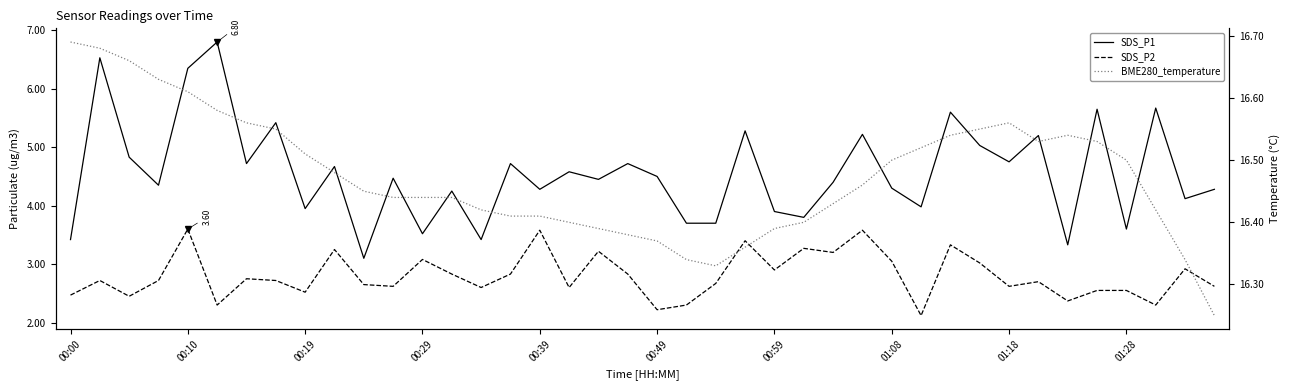

What is the maximum value for SDS_P2?

3.6